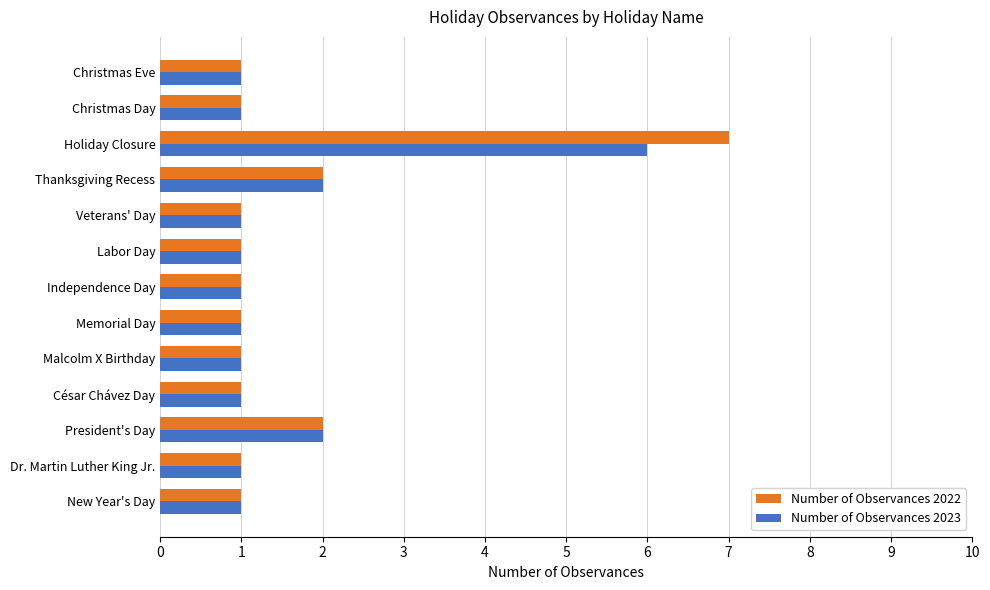

Which category has the highest value in the Number of Observances 2022 series?

Holiday Closure